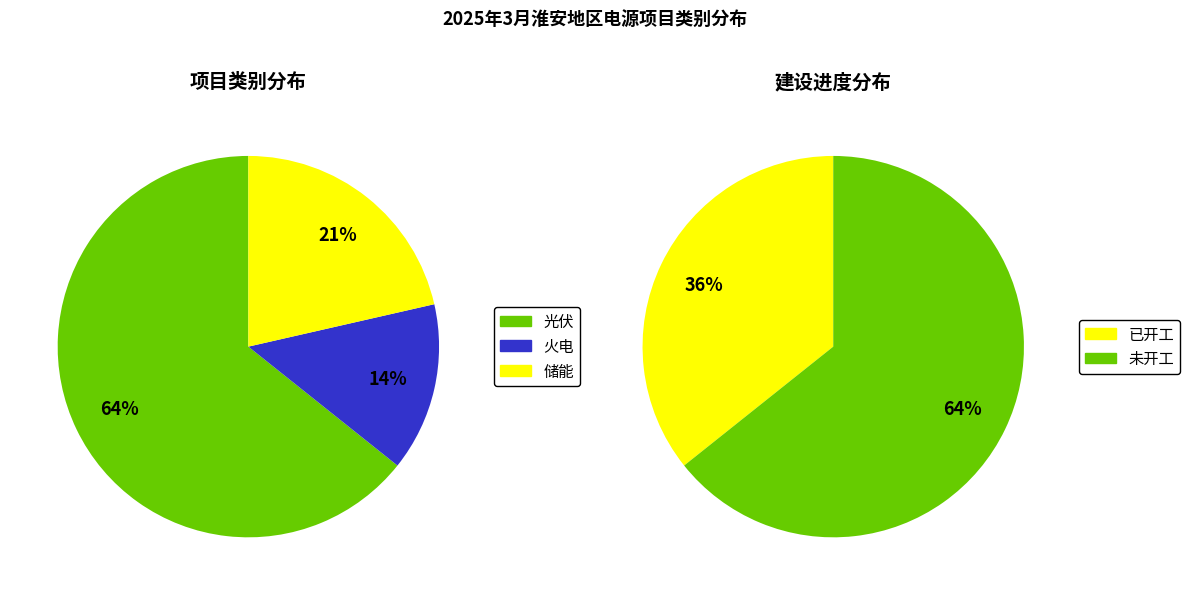

Count the number of slices in the pie.

3